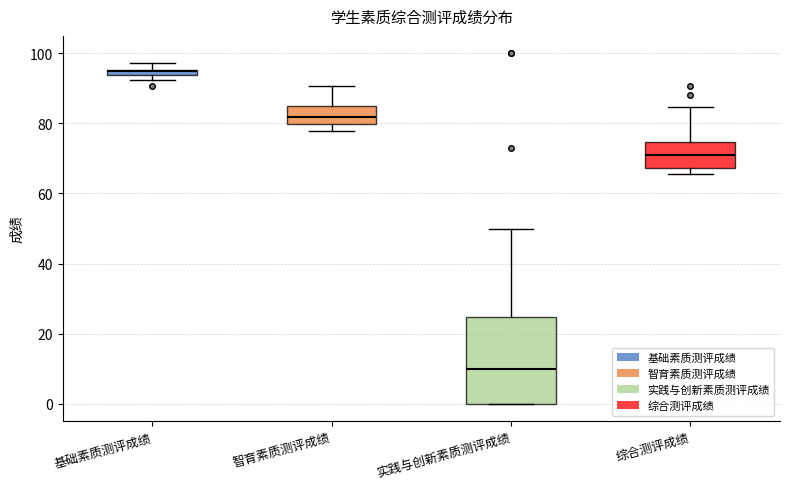

Which box has the lowest median line?

实践与创新素质测评成绩